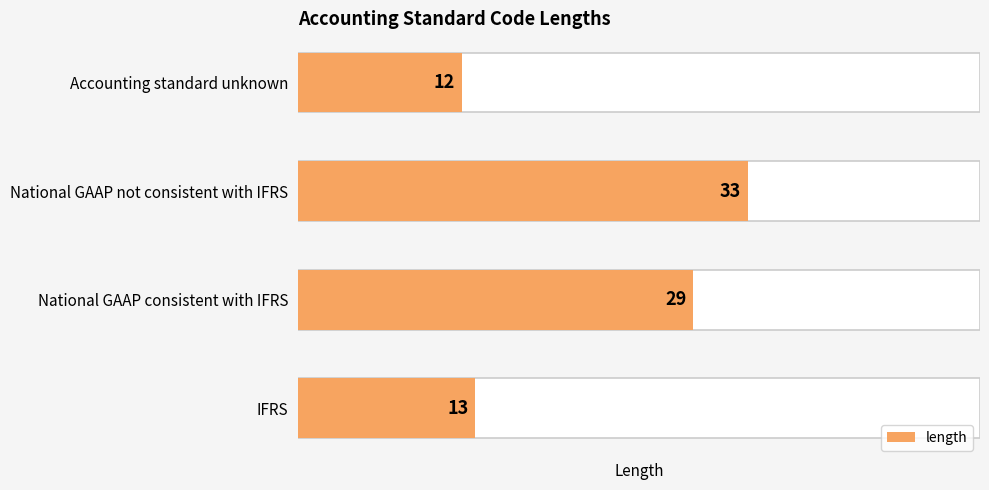

How many data points are less than 29?

2